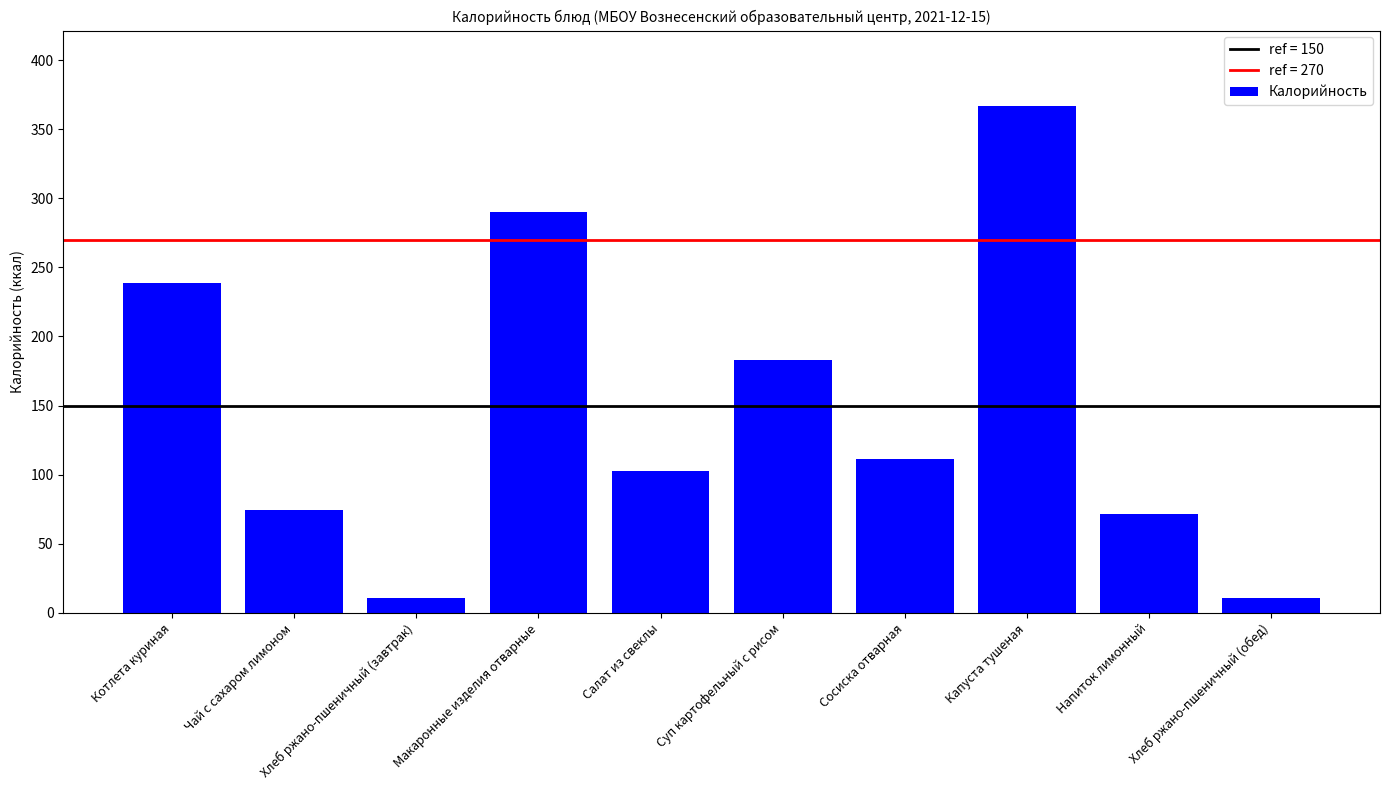

Between Салат из свеклы and Суп картофельный с рисом, which is larger?

Суп картофельный с рисом